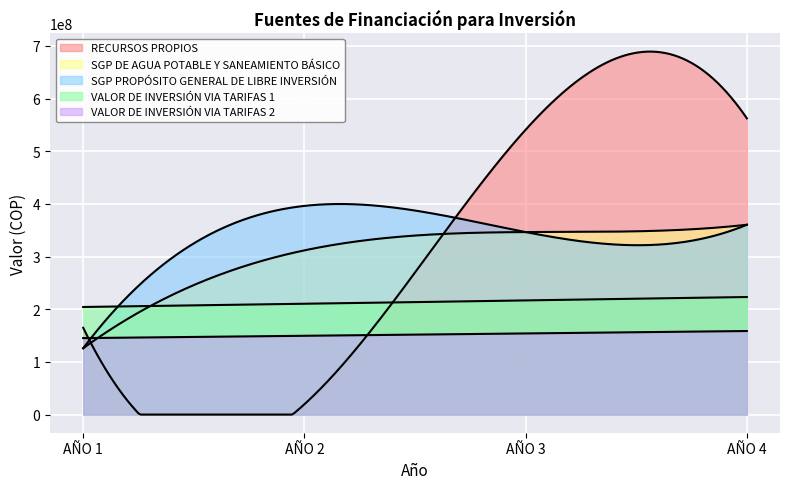

Is the value of VALOR DE INVERSIÓN VIA TARIFAS 1 at AÑO 4 greater than the value of SGP PROPÓSITO GENERAL DE LIBRE INVERSIÓN at AÑO 2?

No